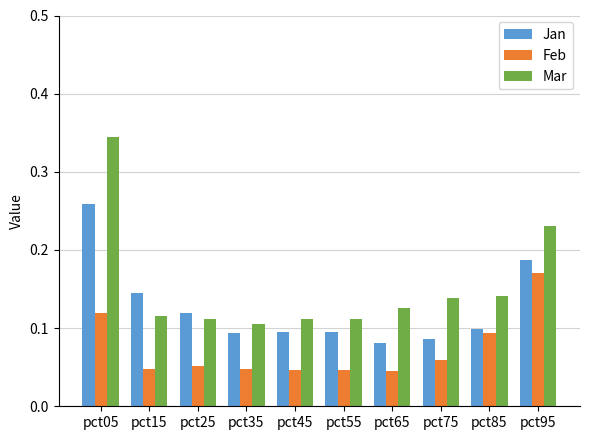

Between pct65 and pct95, which series saw the biggest shift?

Feb